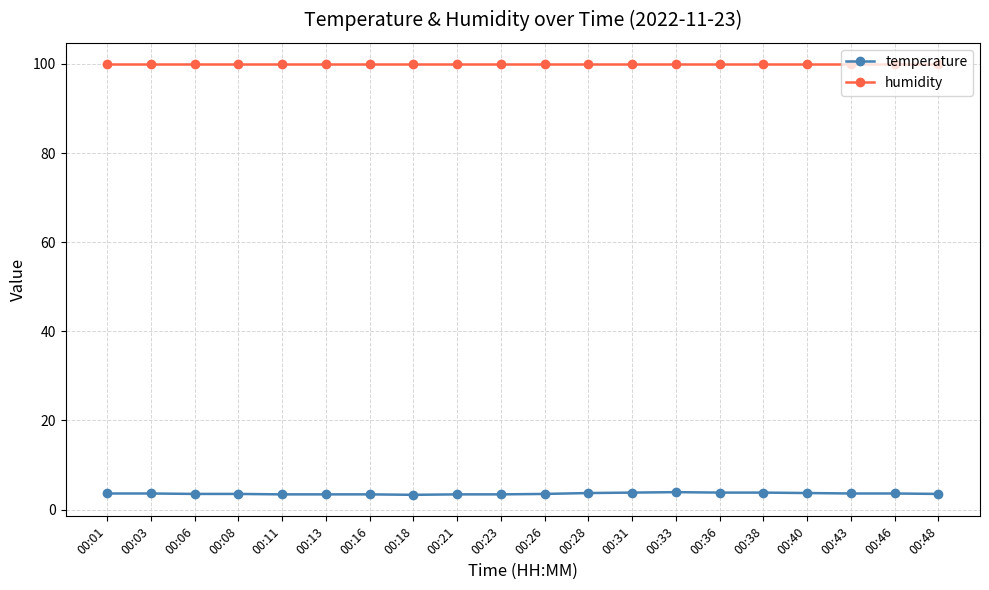

How many data points does each series have?

20